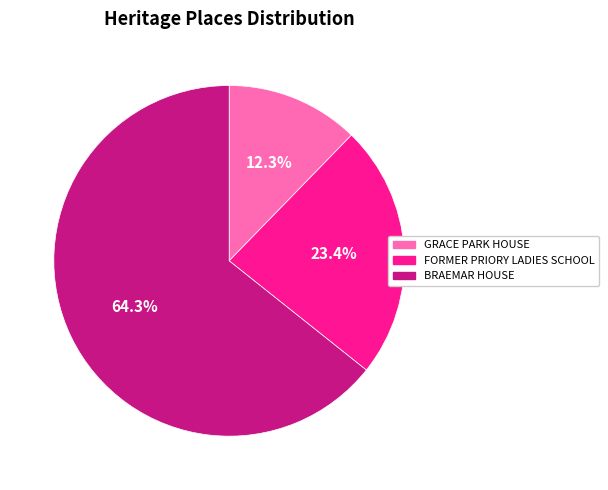

What is the smallest slice in the pie chart?

GRACE PARK HOUSE